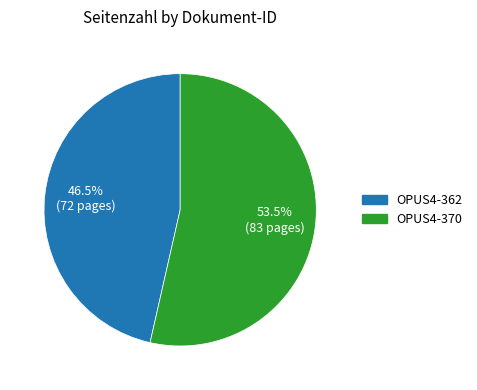

Between OPUS4-362 and OPUS4-370, which is larger?

OPUS4-370